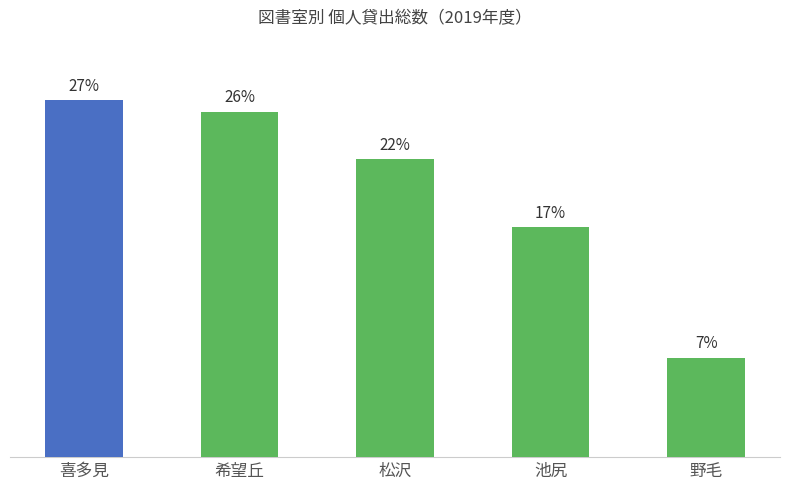

What is the label of the 1st bar from the right?

野毛